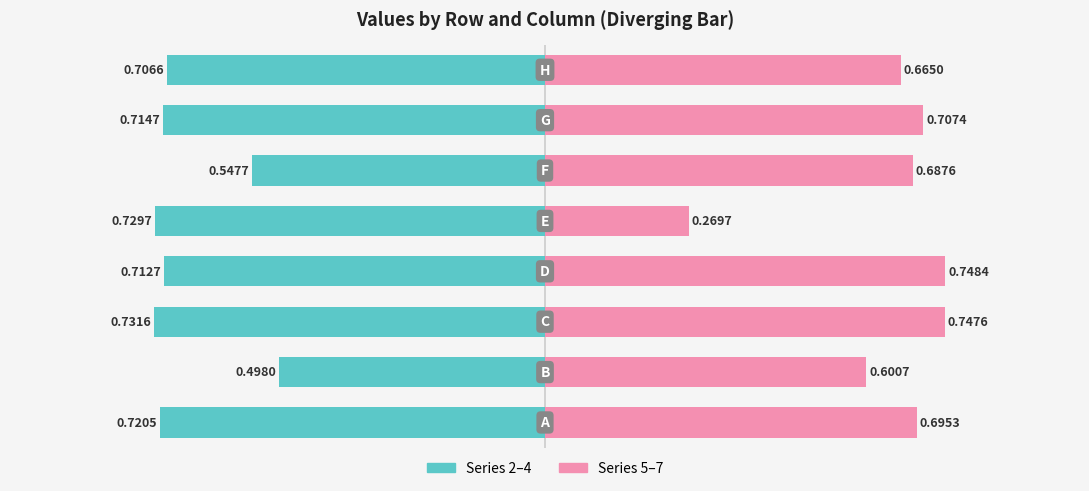

What is the value of the Series 5-7 (Right) bar at the 2nd from the left?

0.6